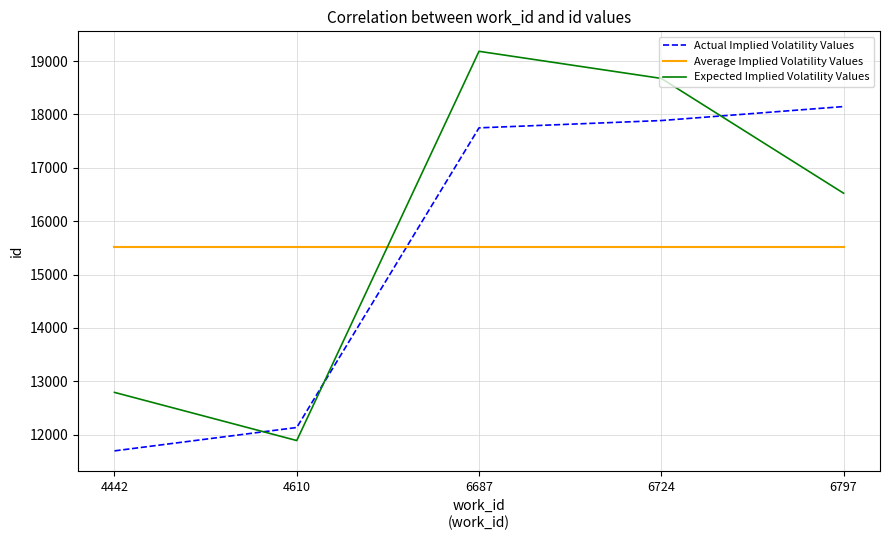

How many intersections are there between Expected Implied Volatility Values and Actual Implied Volatility Values?

3